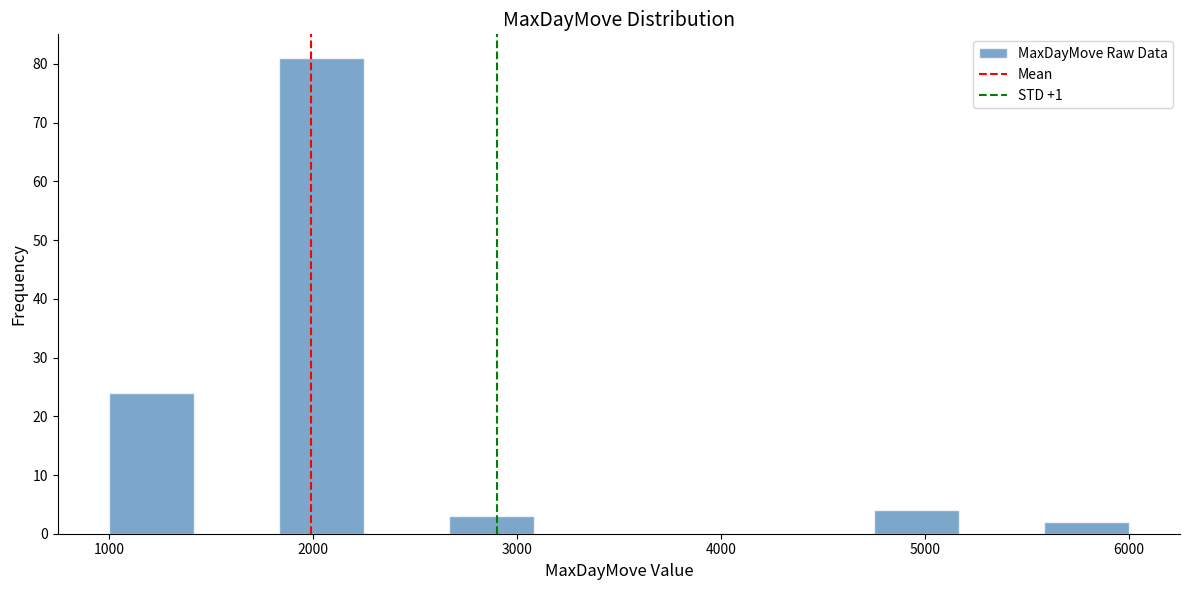

Over which range of the x-axis is the bar tallest?

1800 to 2300